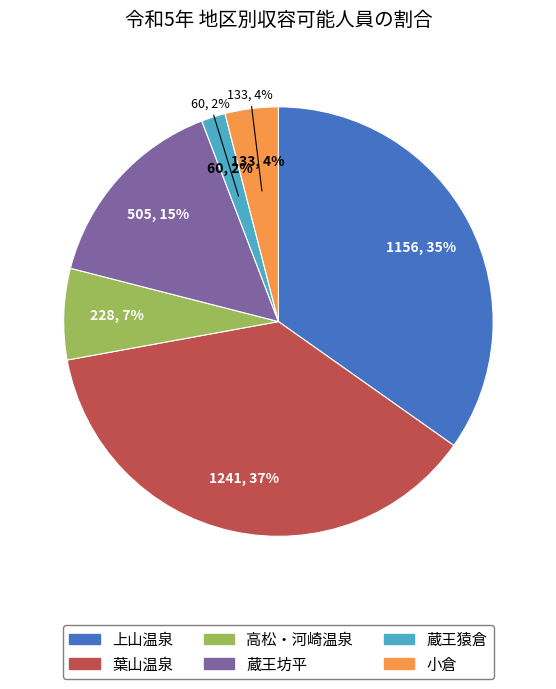

What is the ratio of the value at 葉山温泉 to the value at 高松・河崎温泉?

5.4